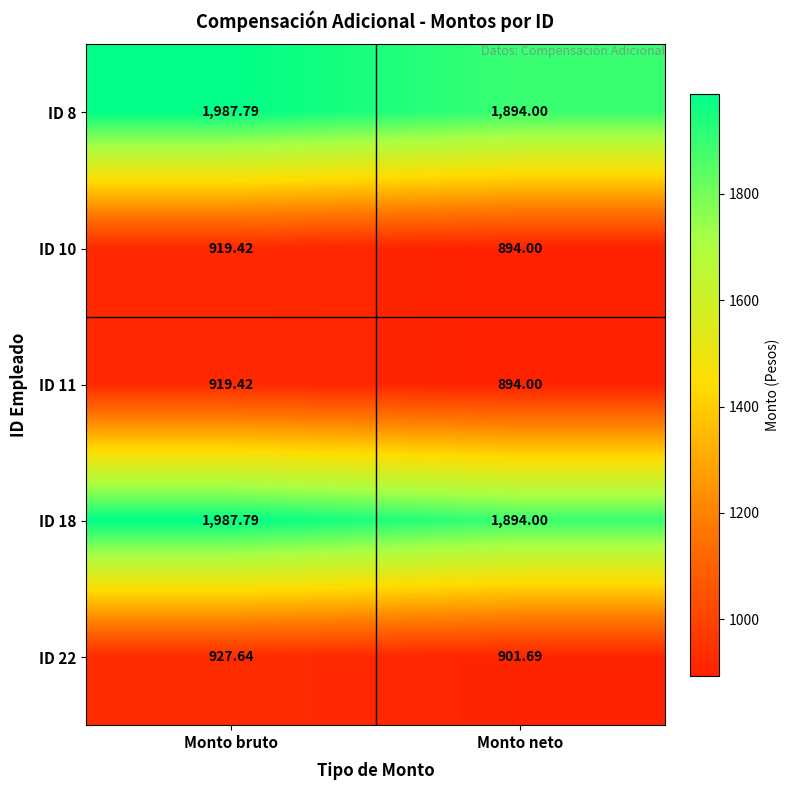

Where does the ID 11 series first go above 919?

Monto bruto